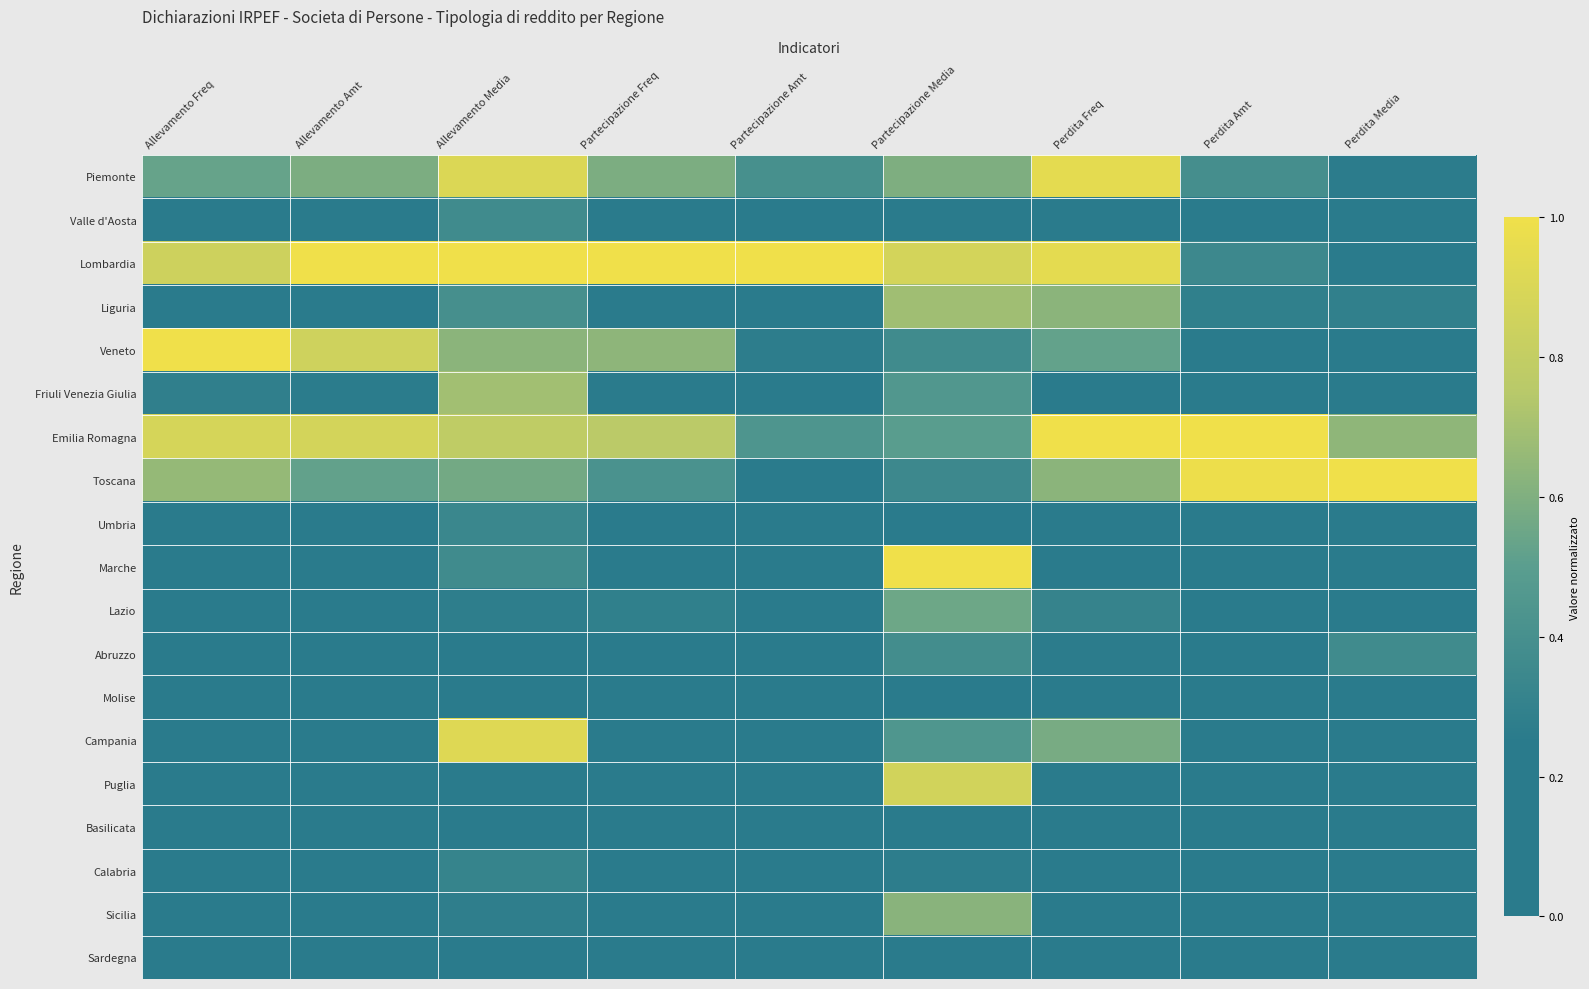

Which label corresponds to the smallest value in the chart?

Partecipazione Freq